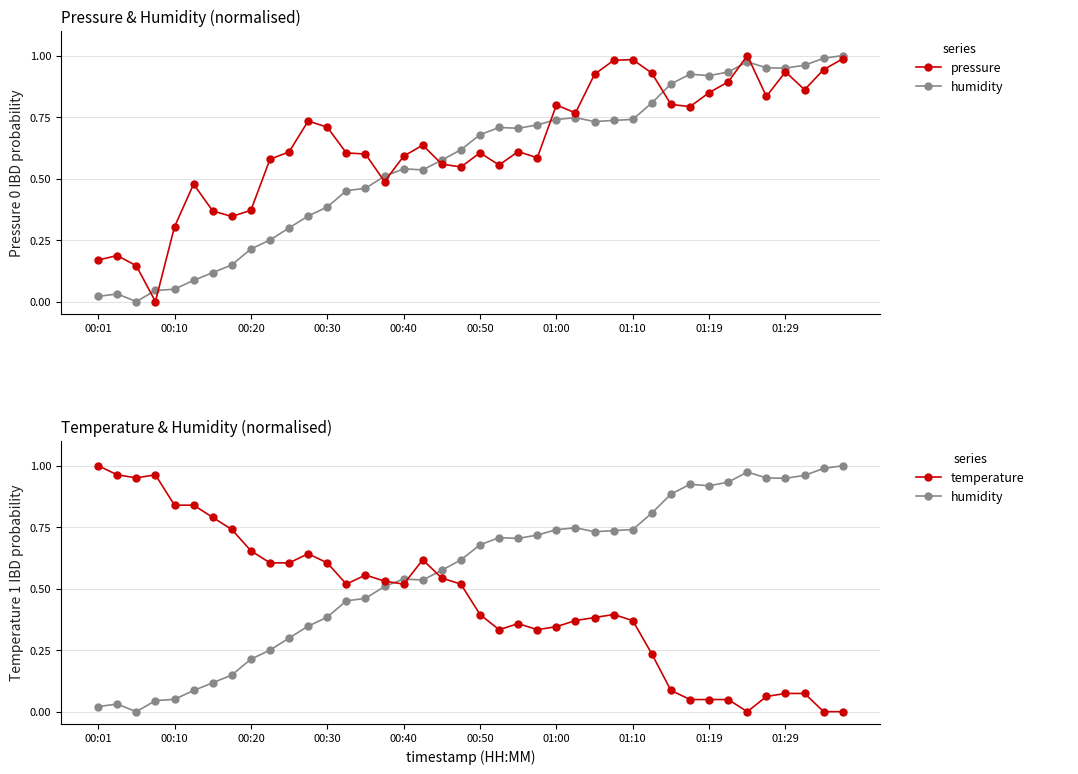

At which category is the sum across all series the highest?

27